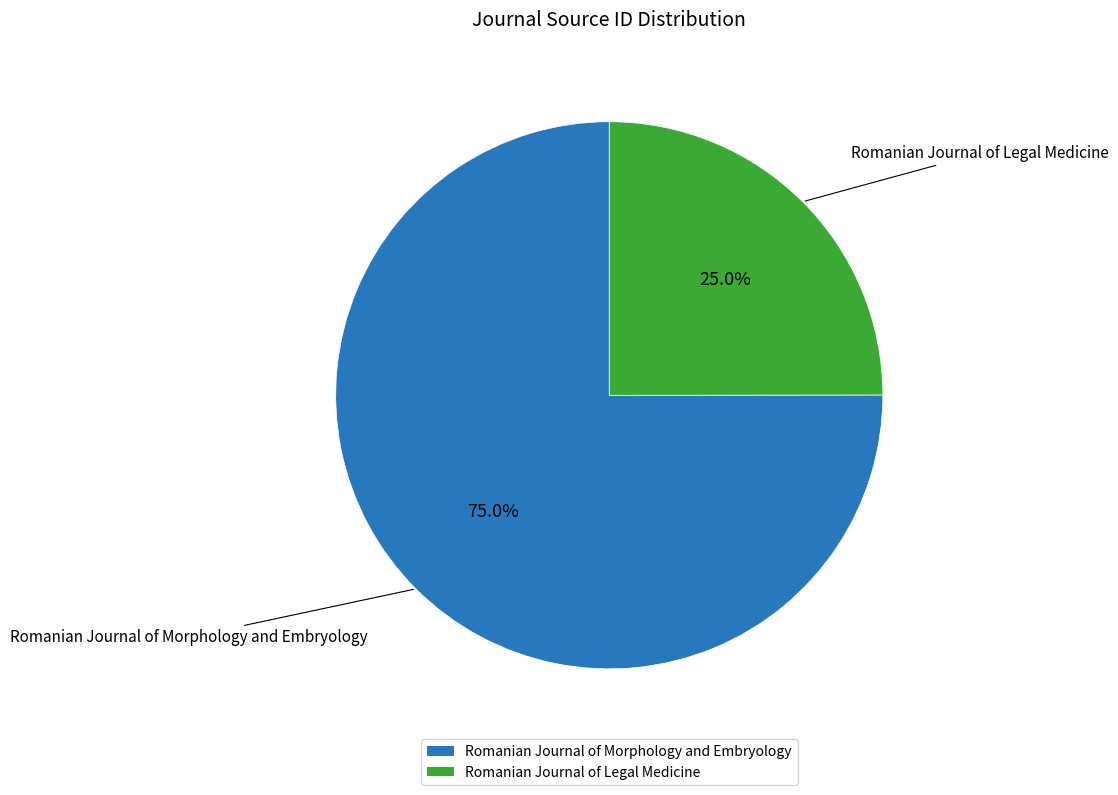

To the nearest percent, what portion does Romanian Journal of Morphology and Embryology represent?

75%